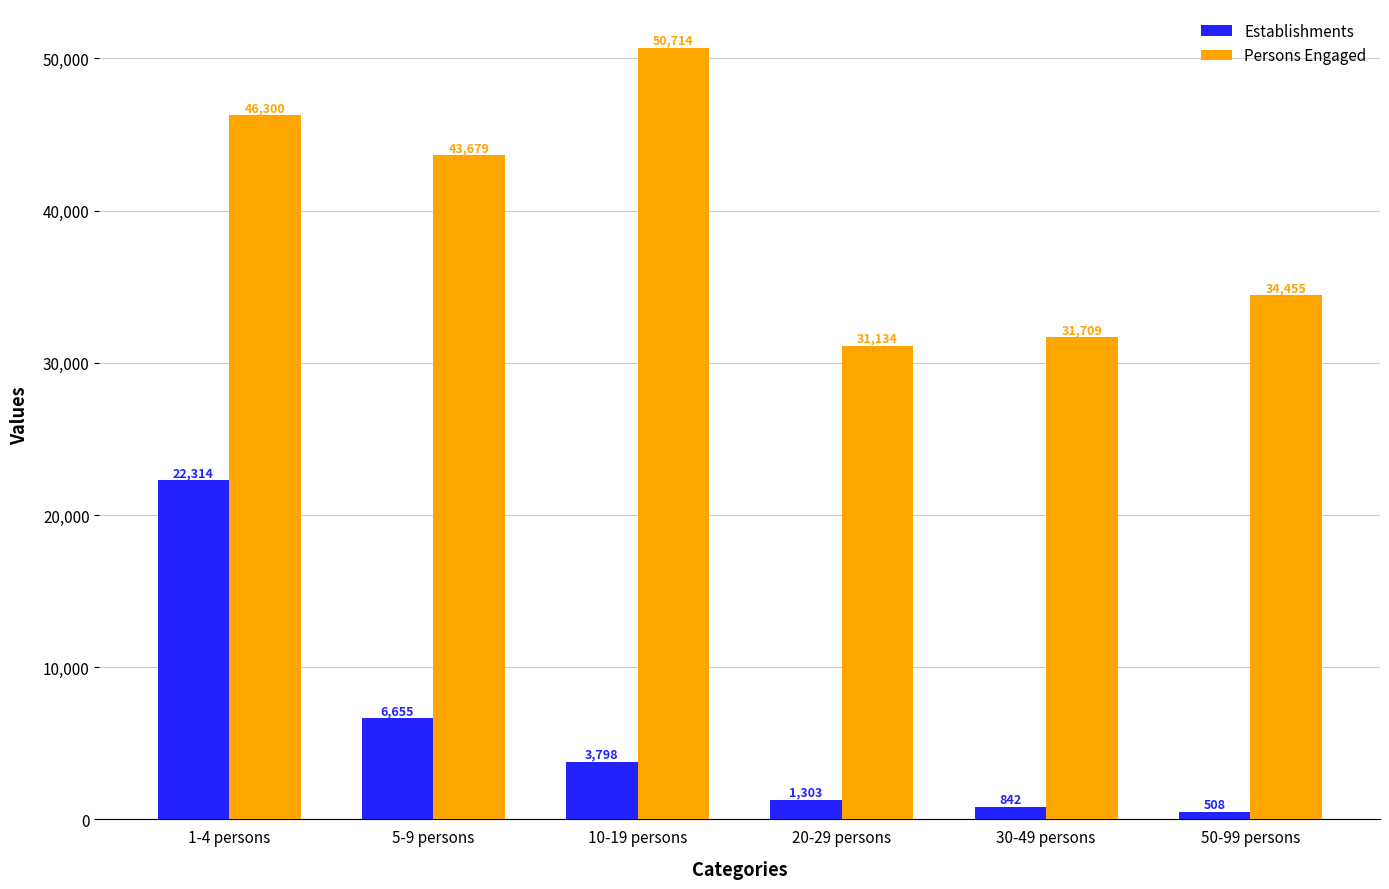

Is the value of Establishments at 5-9 persons greater than the value of Persons Engaged at 50-99 persons?

No